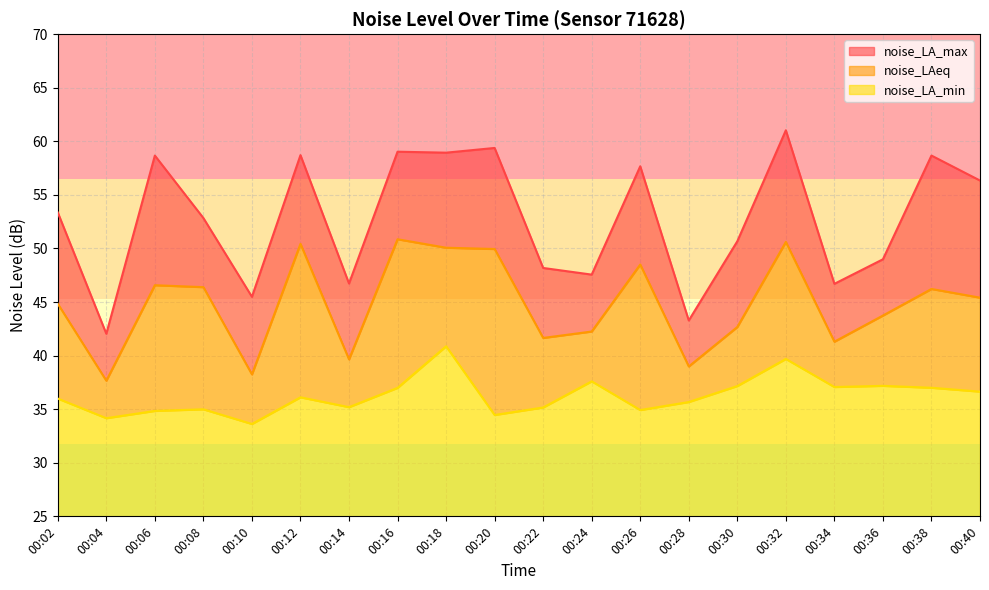

At which category is the sum across all series the highest?

00:32